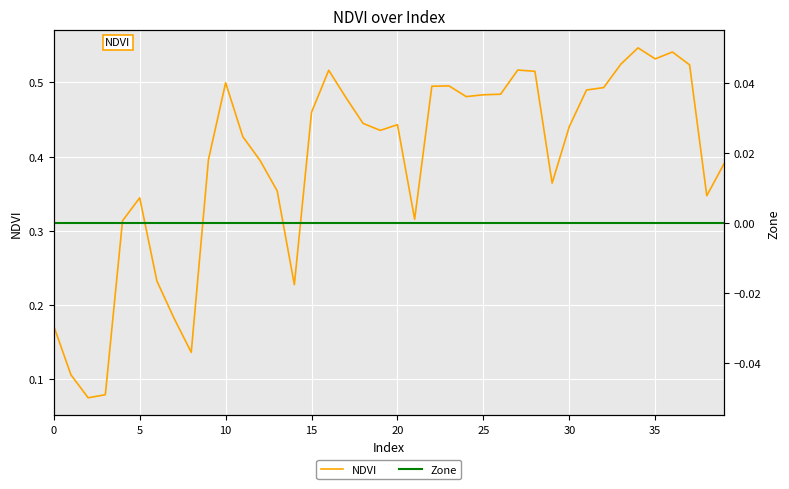

Count the NDVI values in the range 0 to 1.

40